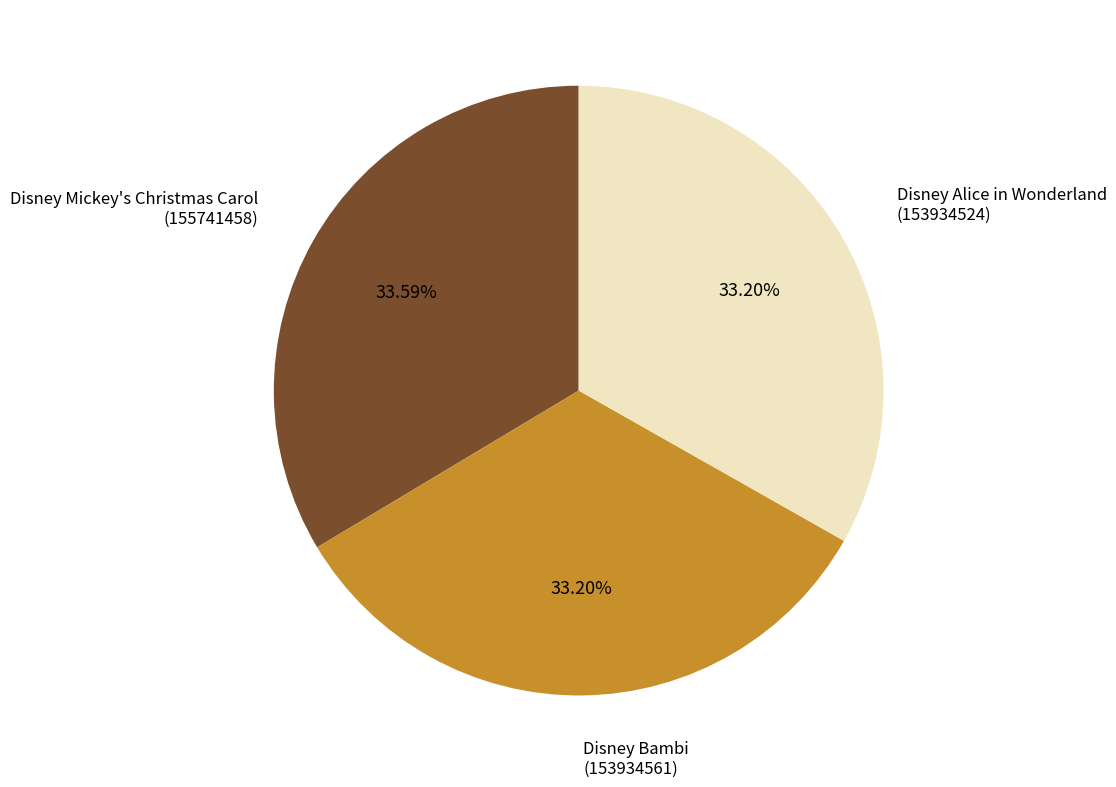

What is the ratio of the value at Disney Alice in Wonderland to the value at Disney Mickey's Christmas Carol?

1.0